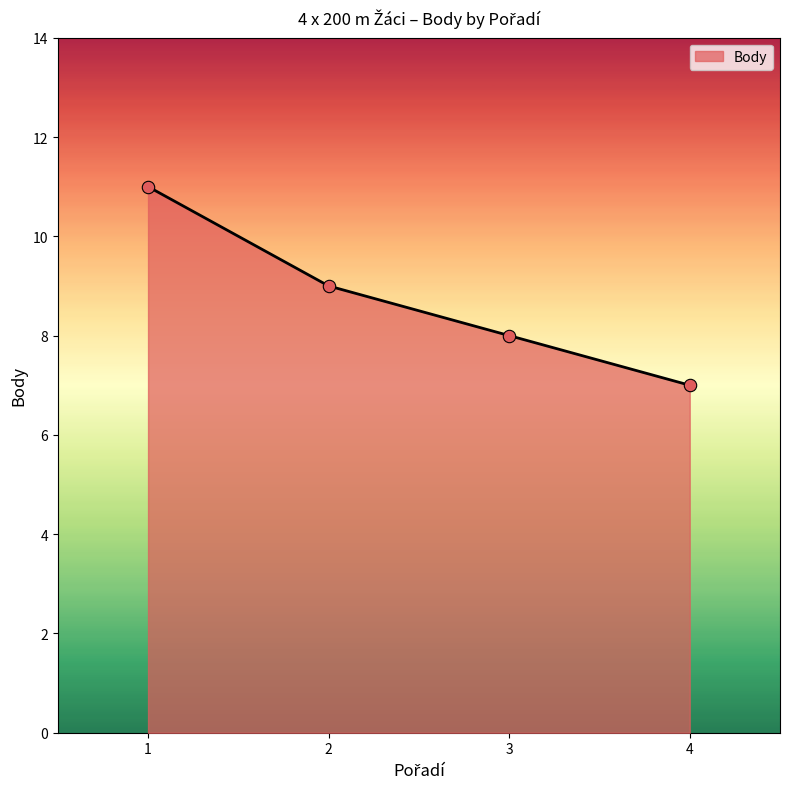

What is the ratio of the value at 2 to the value at 4?

1.3